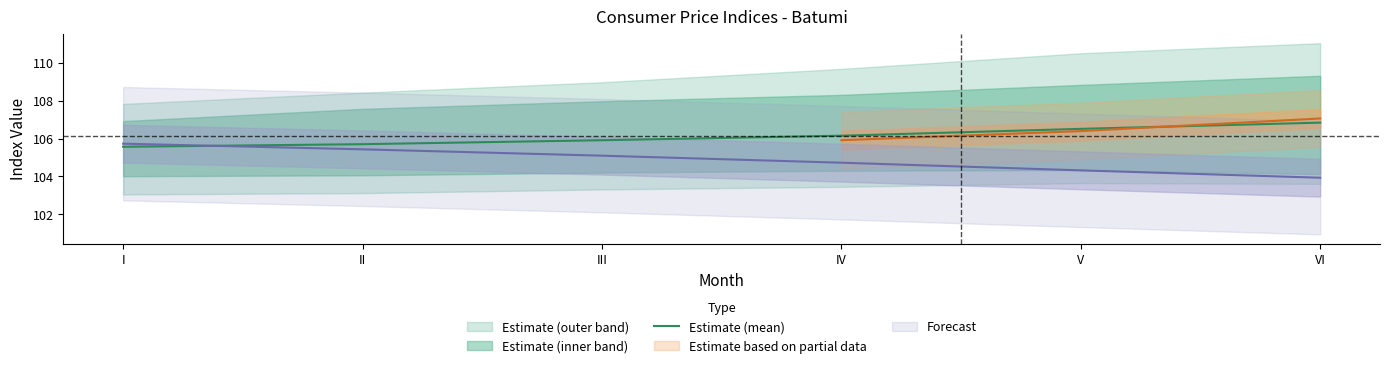

How many values are below 106?

3